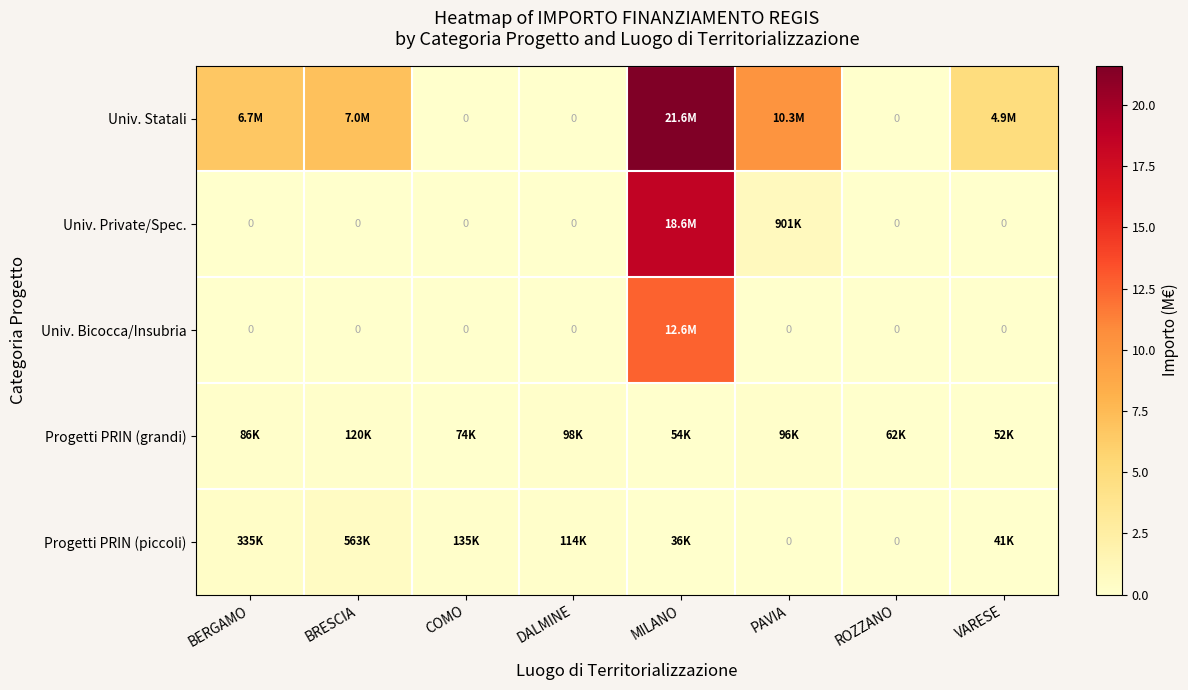

At which label is Univ. Bicocca/Insubria closest to 6?

BERGAMO